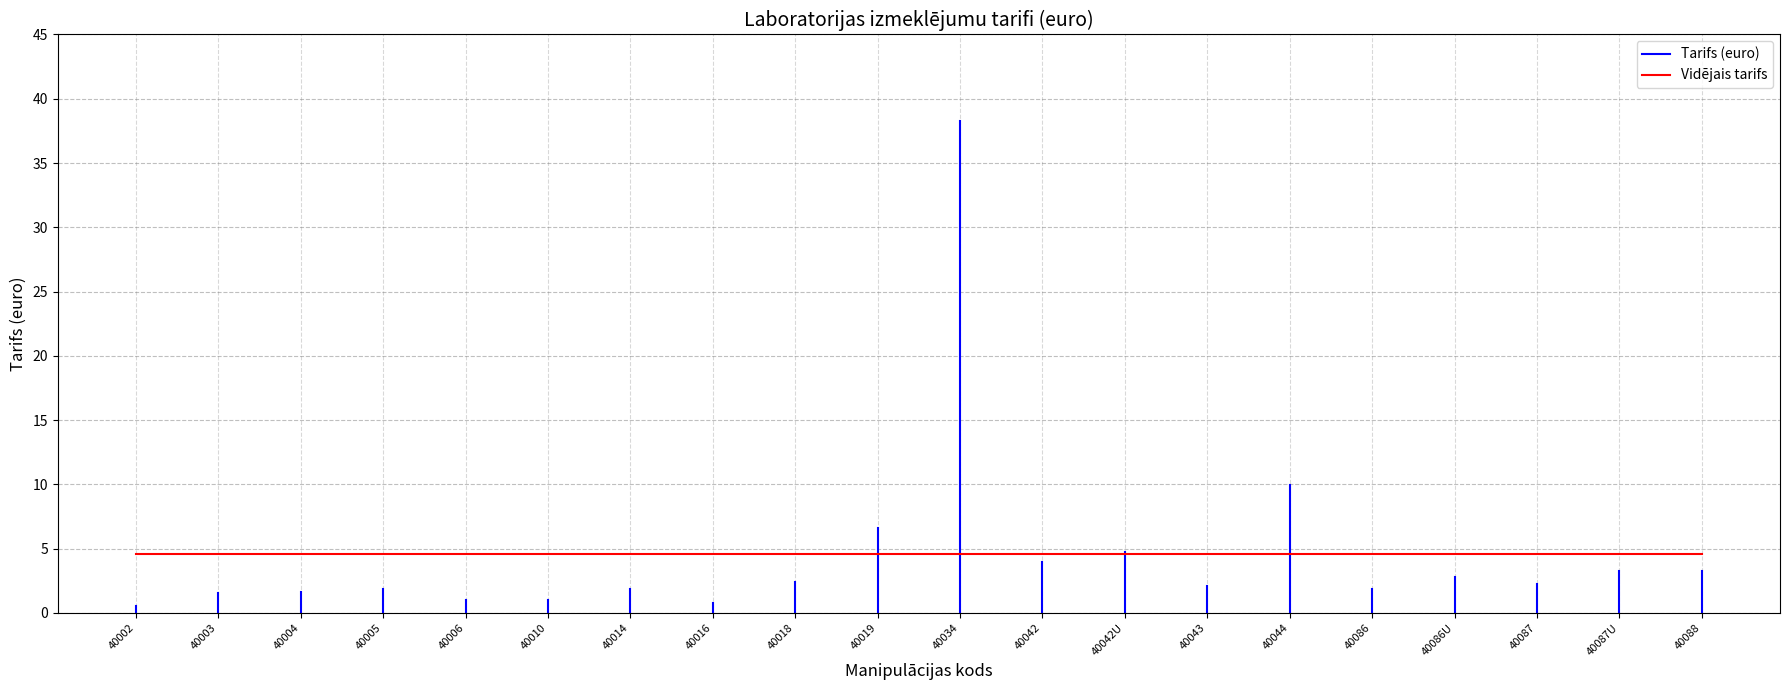

Rank the categories by value from highest to lowest.

40034, 40044, 40019, 40042U, 40042, 40087U, 40088, 40086U, 40018, 40087, 40043, 40086, 40005, 40014, 40004, 40003, 40006, 40010, 40016, 40002